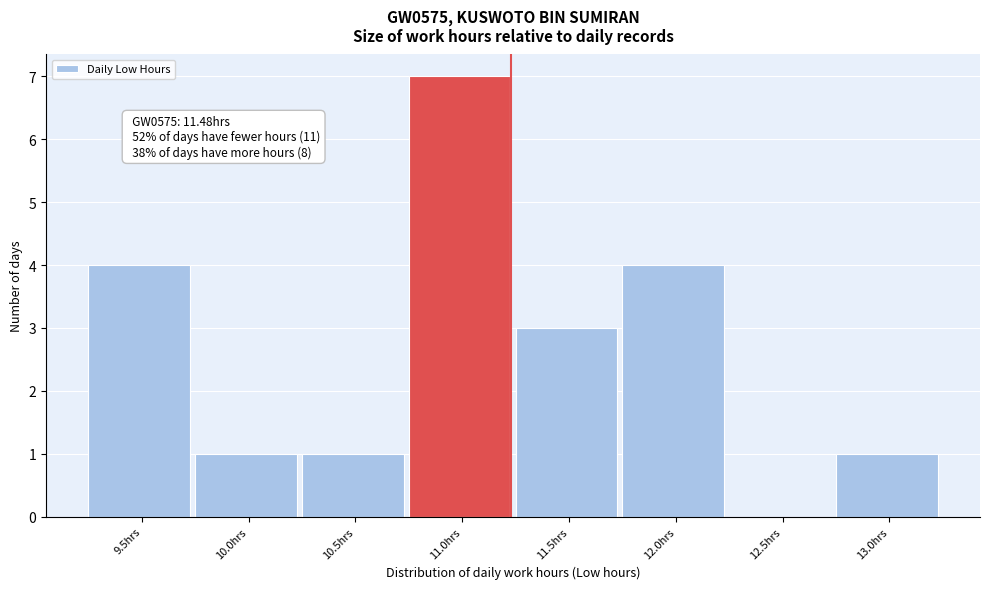

Reading right to left, what are all the values shown in this chart?

13.0hrs=1	12.5hrs=0	12.0hrs=4	11.5hrs=3	11.0hrs=7	10.5hrs=1	10.0hrs=1	9.5hrs=4